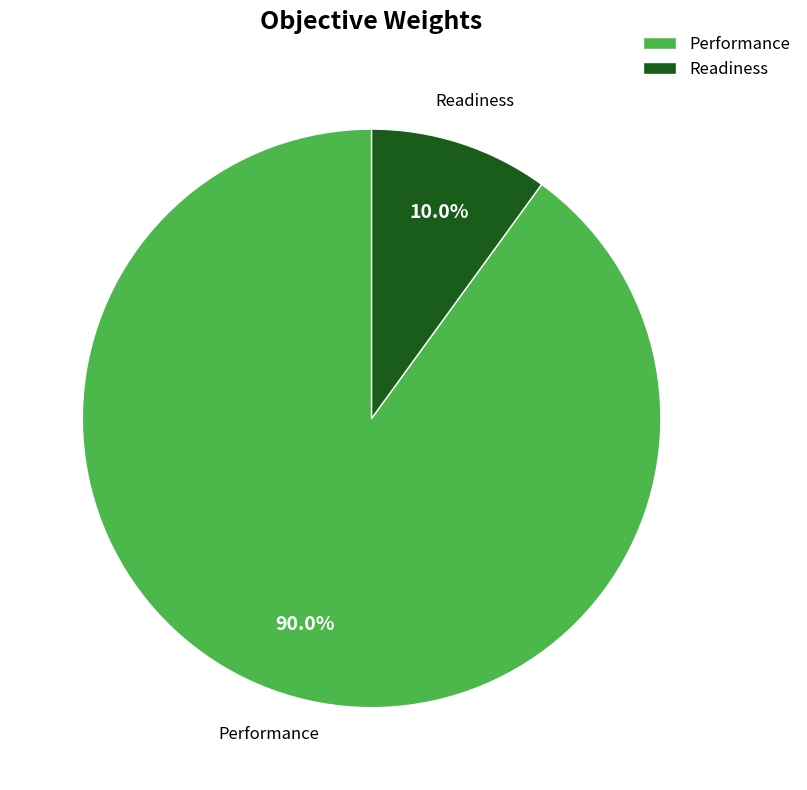

Which has a higher value, Performance or Readiness?

Performance